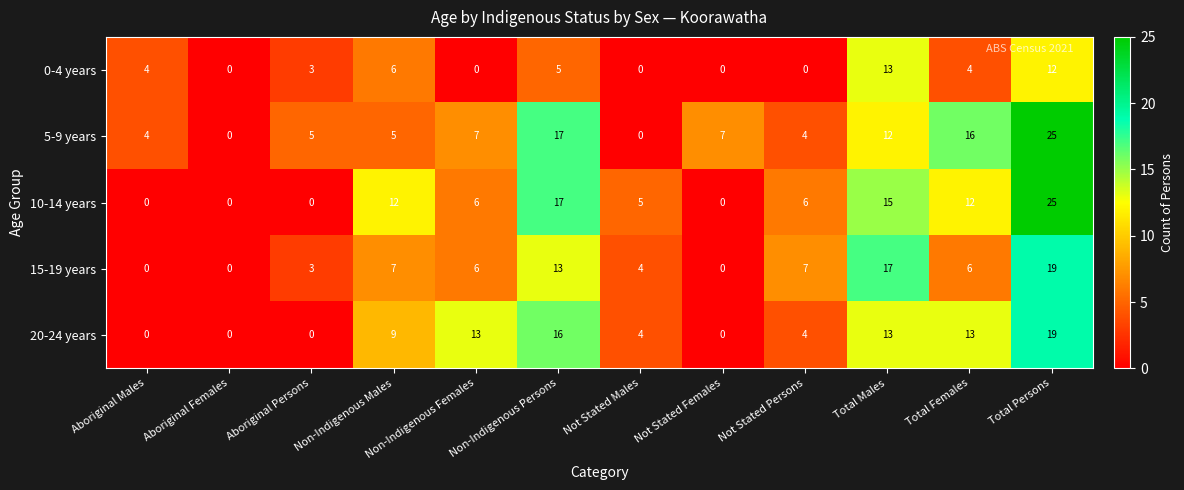

The 15-19 years series shows 7 at Not Stated Males. True or false?

False